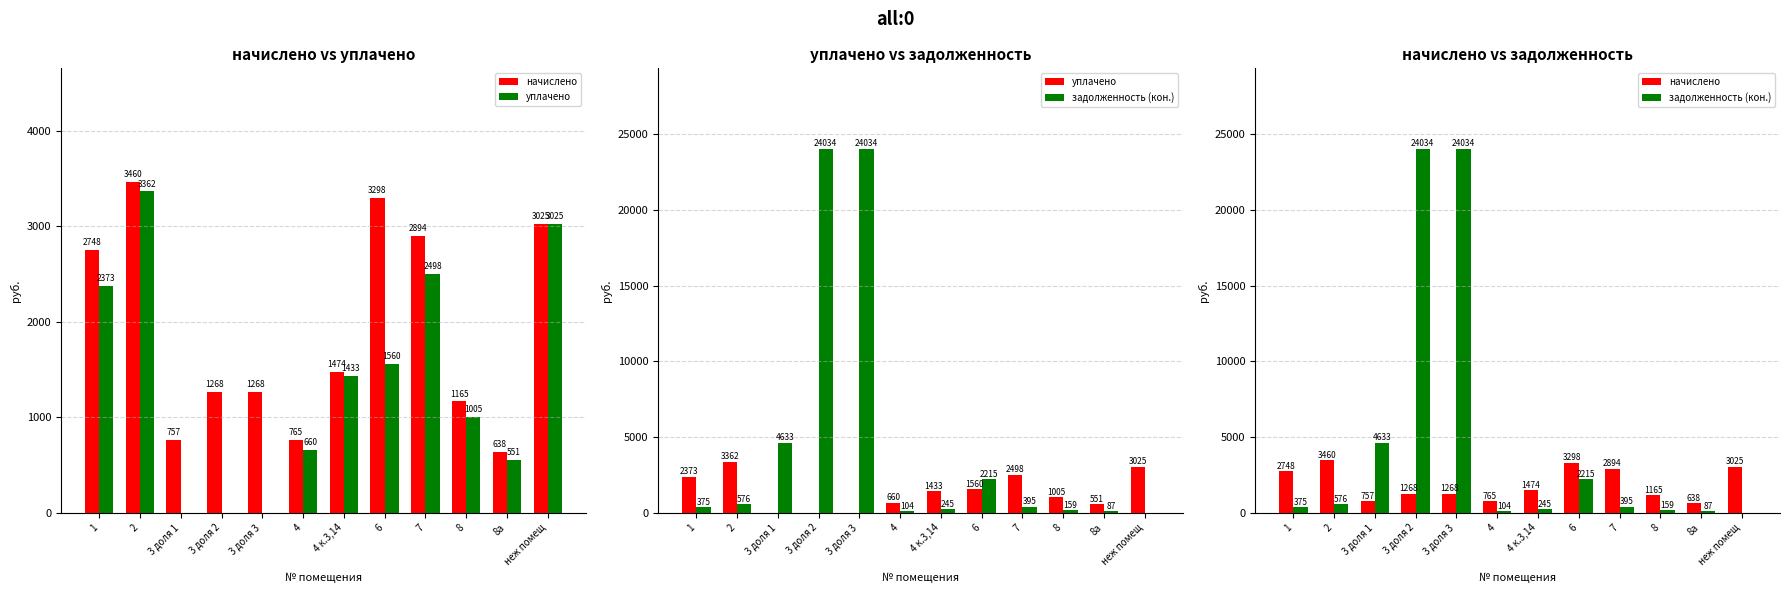

At which label does начислено reach its minimum?

8а